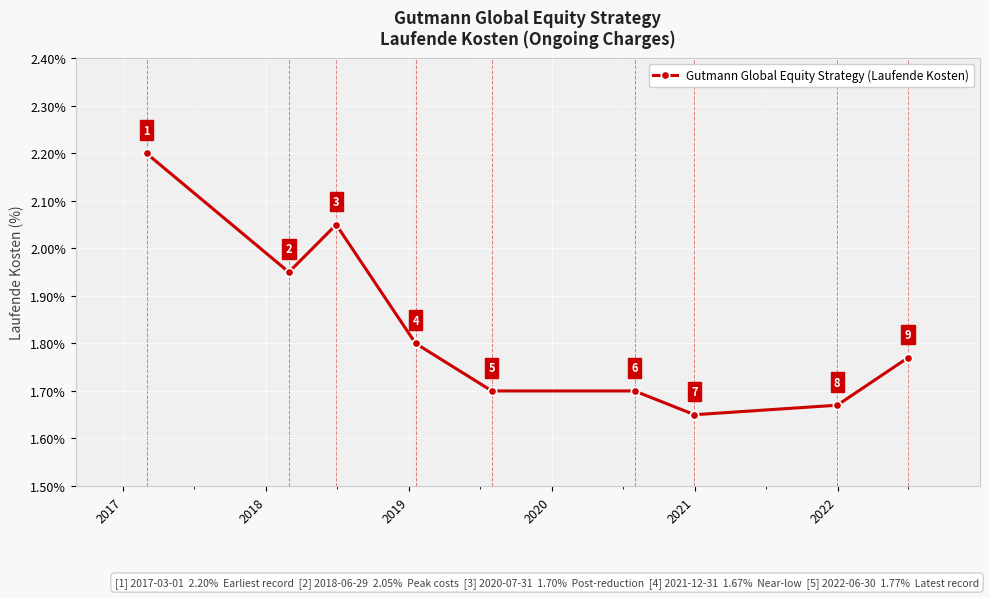

What is the greatest value displayed?

2.2